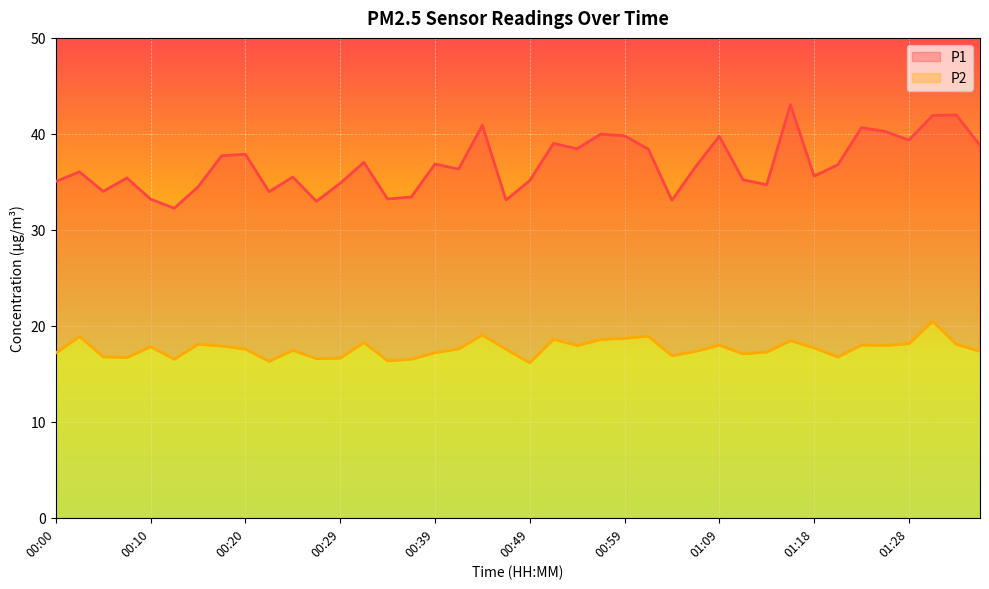

Count the number of categories in the chart.

40